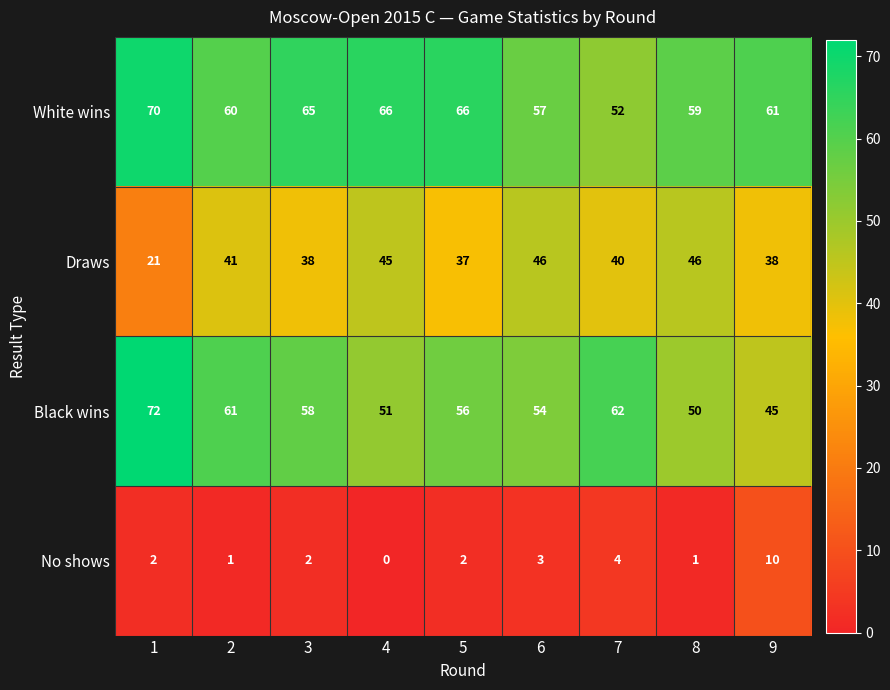

Rank the series by their maximum value, from highest to lowest.

Black wins, White wins, Draws, No shows